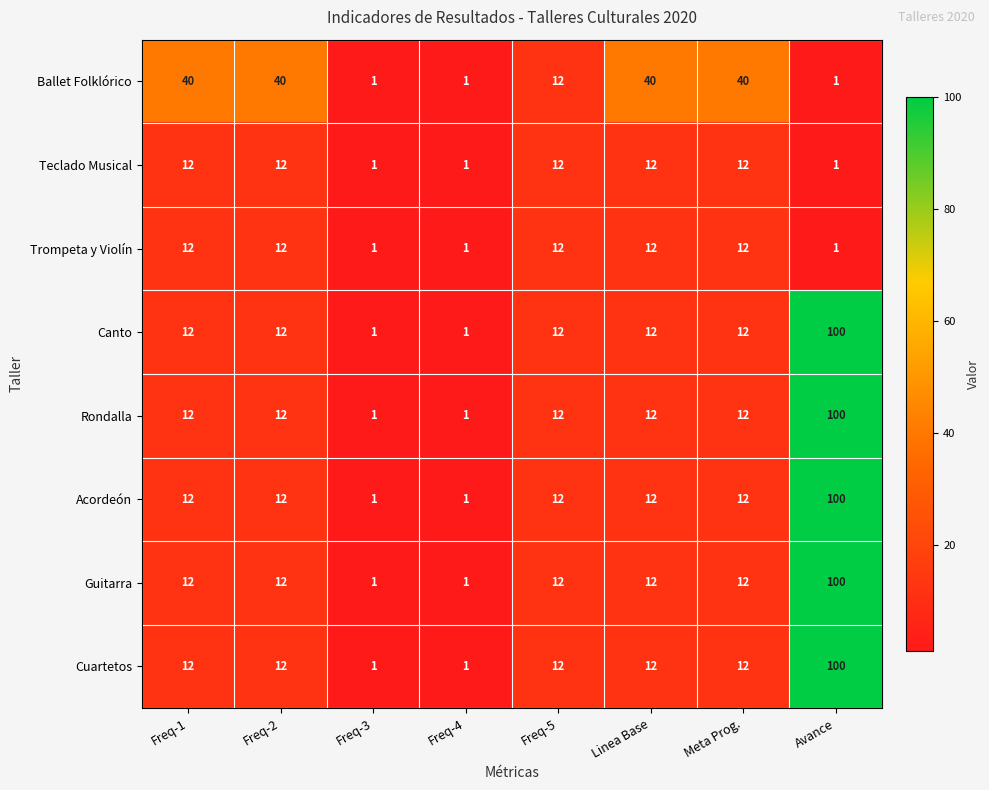

Which category has the highest value across all series?

Avance